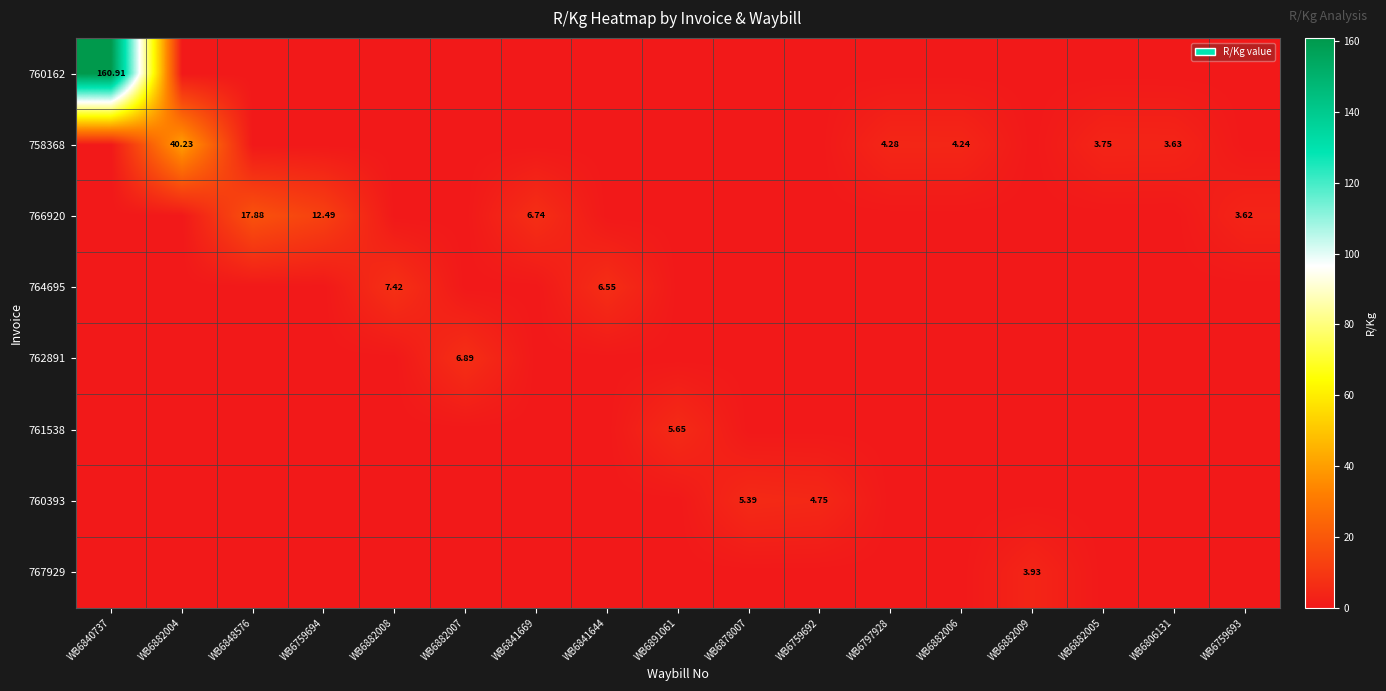

What is the difference between the highest and lowest values at WB6806131?

3.6